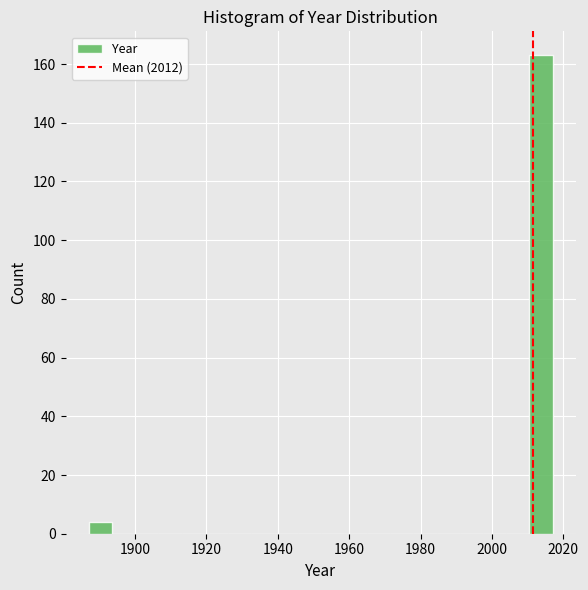

Read against the x-axis, roughly where is the centre of the tallest bar?

2014